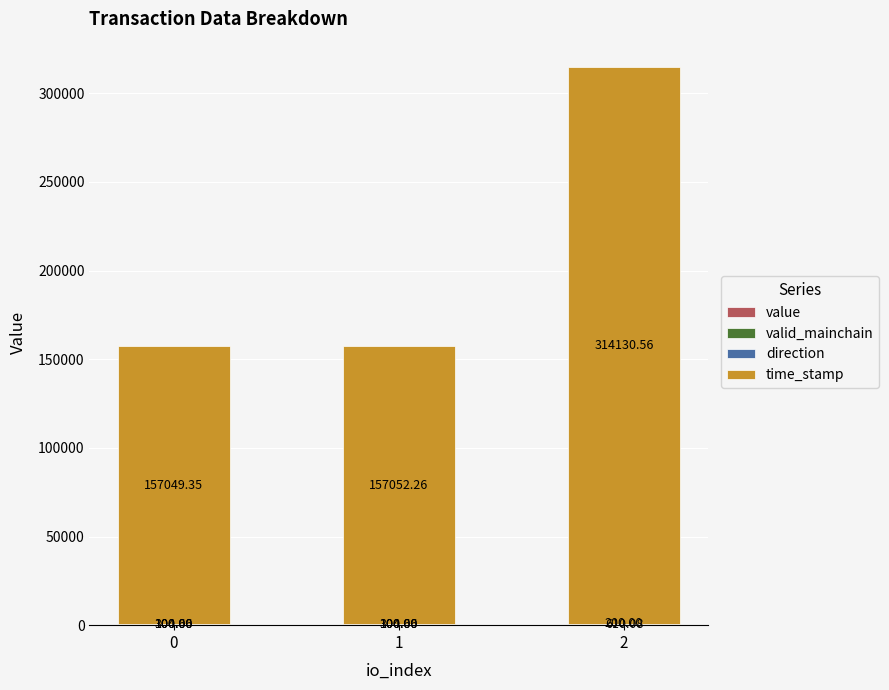

Which has a higher value, 2 or 1?

2